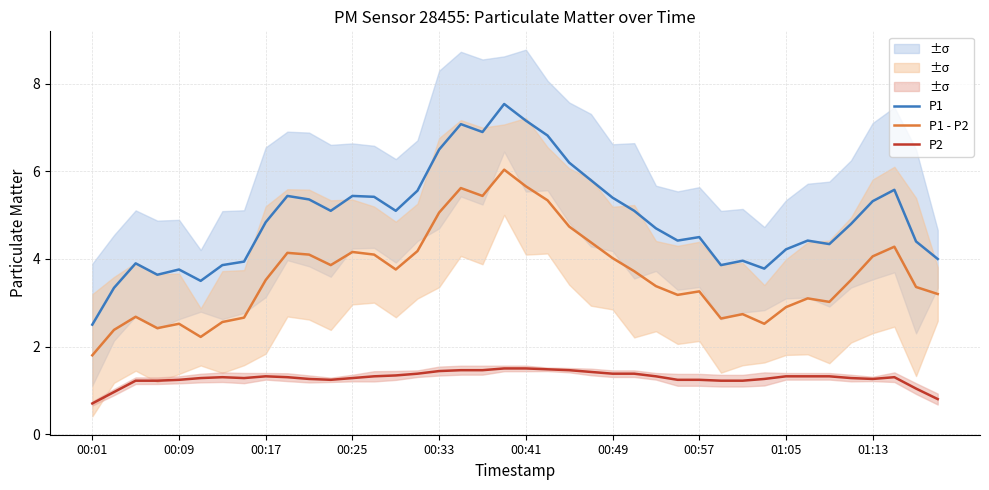

True or false: P1 - P2 and P2 intersect in this chart.

False